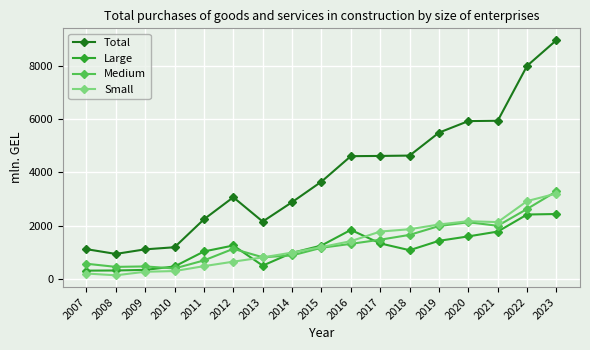

What is the value of the Medium point at the 9th from the left?

1181.6